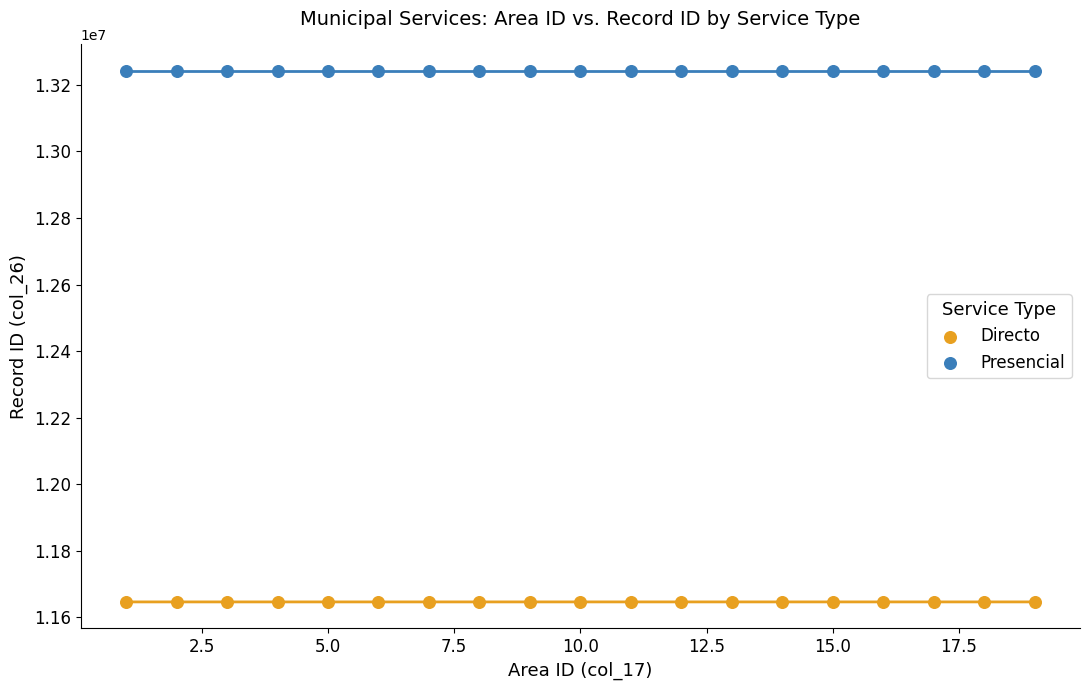

Which series reaches the maximum Y coordinate?

Presencial